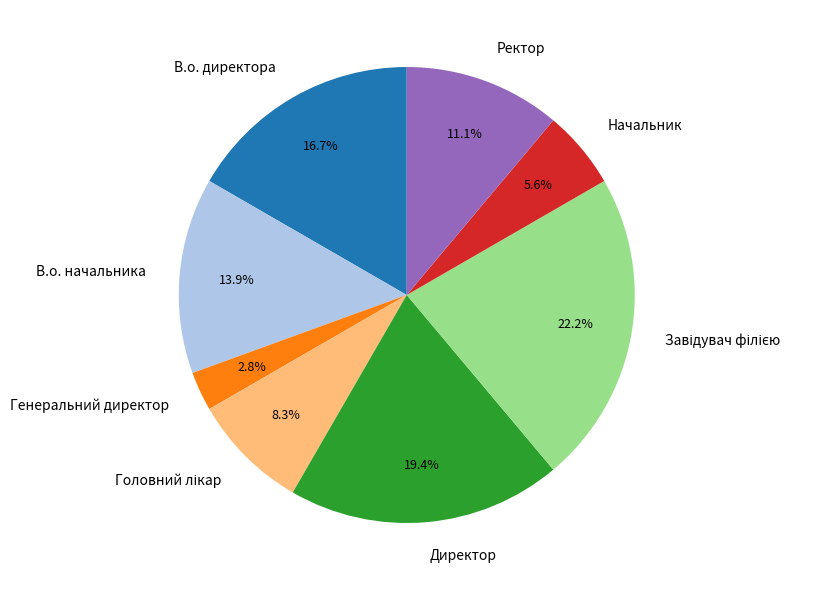

Which slice is the smallest?

Генеральний директор